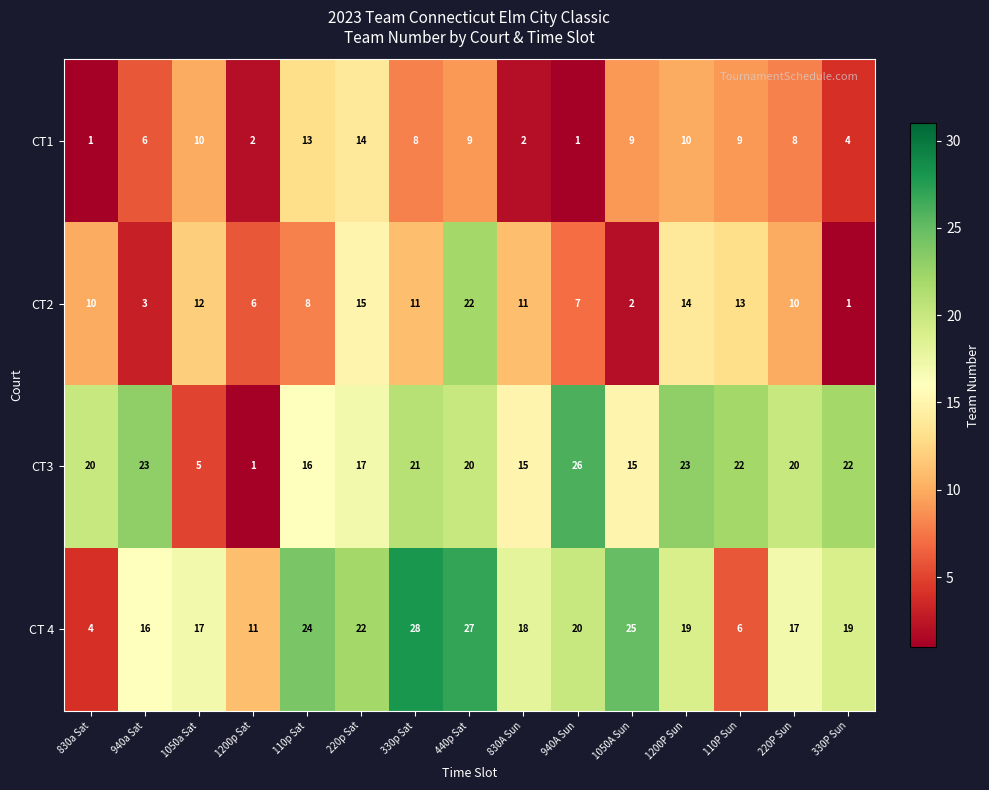

What is the sum of all CT3 values?

266